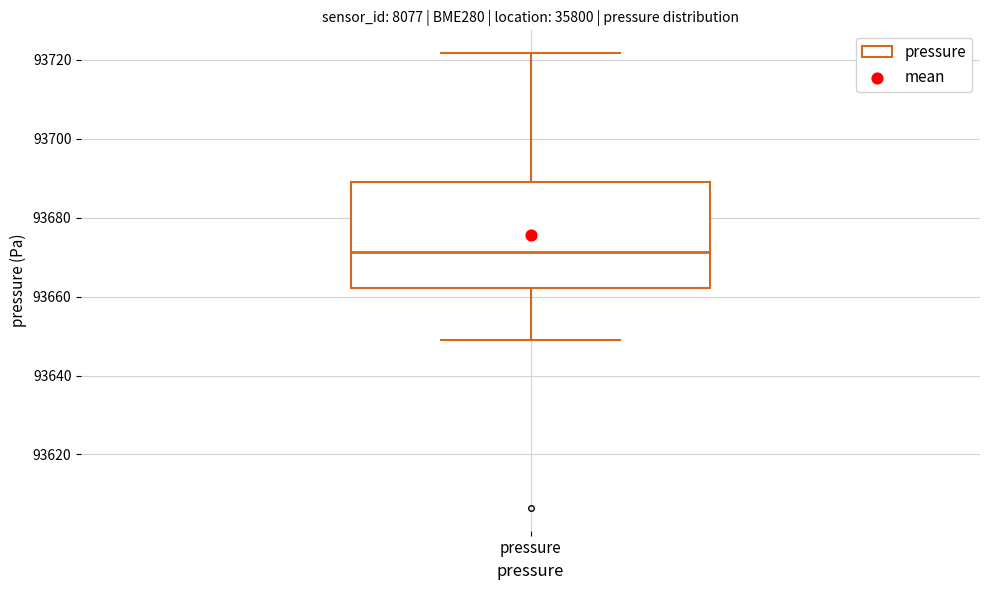

Transcribe this box plot: give where the median line is, the range the box spans, and where the two whiskers end, as read against the y-axis. The values are not printed on the chart, so give them approximately, as read against the axis.

median 93672, box 93662 to 93690, whiskers 93648 to 93722